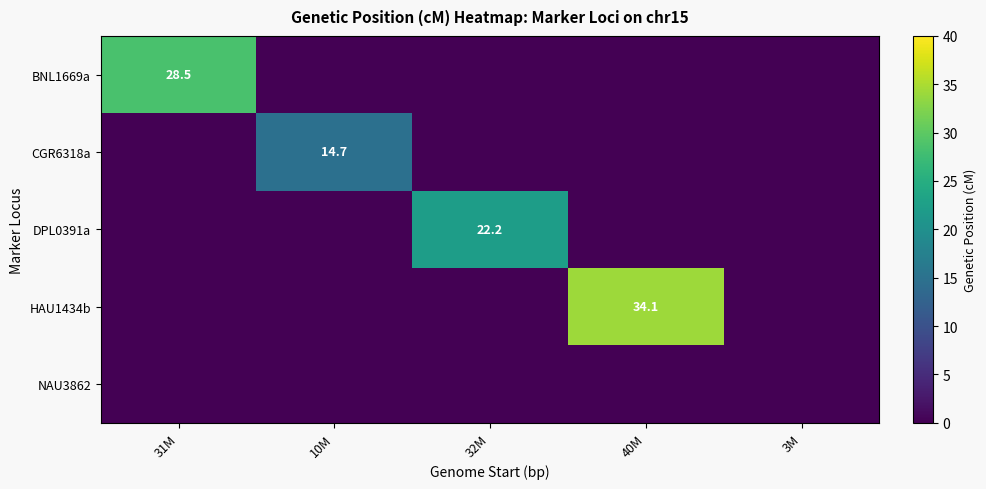

The value of CGR6318a at 10M is 14.7. True or false?

True